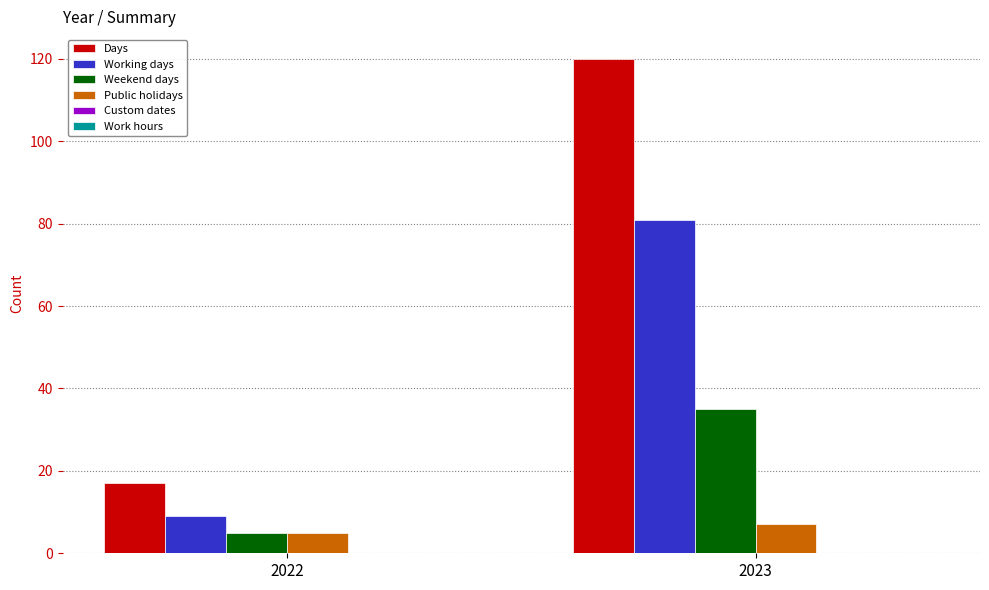

Is the value of Public holidays at 2022 greater than the value of Working days at 2023?

No